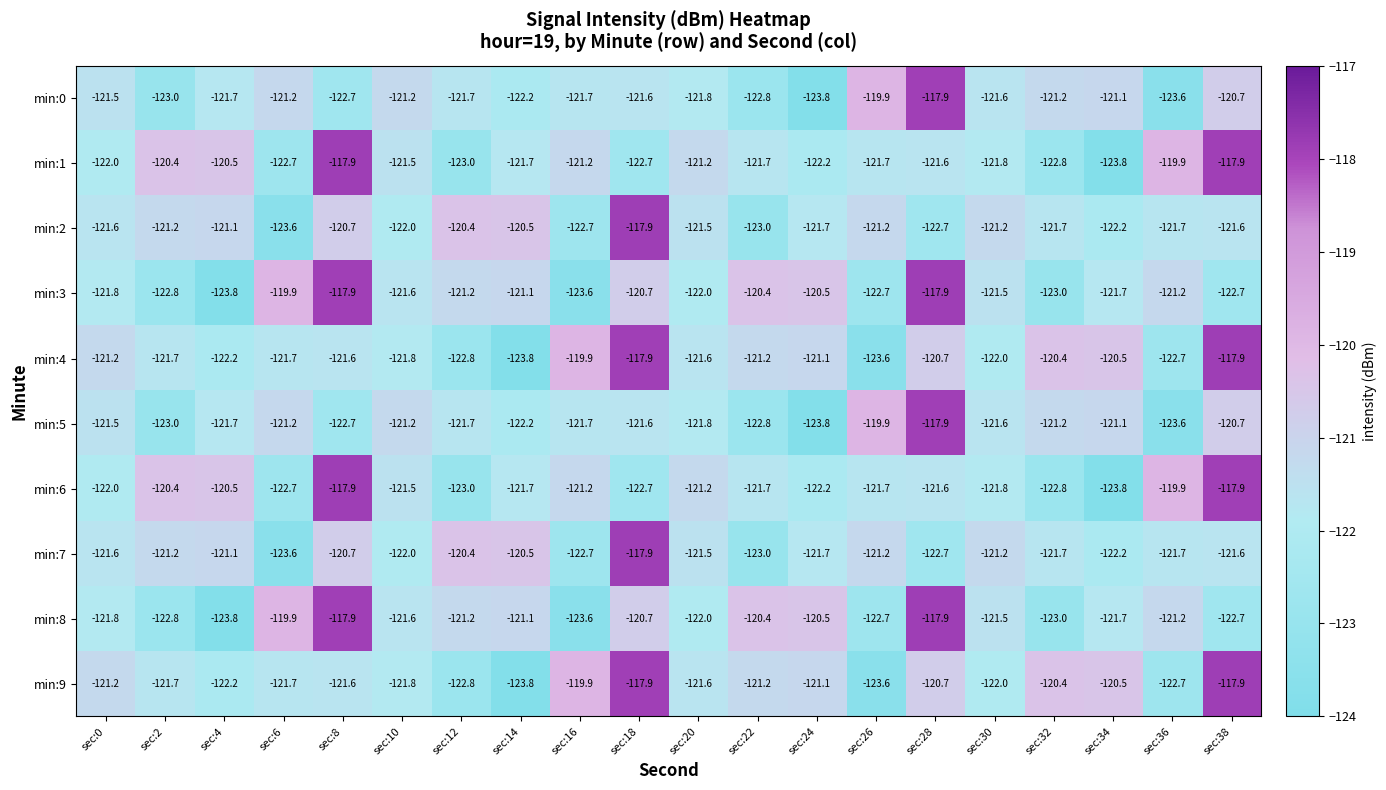

What is the average value of the min:7 series?

-121.5